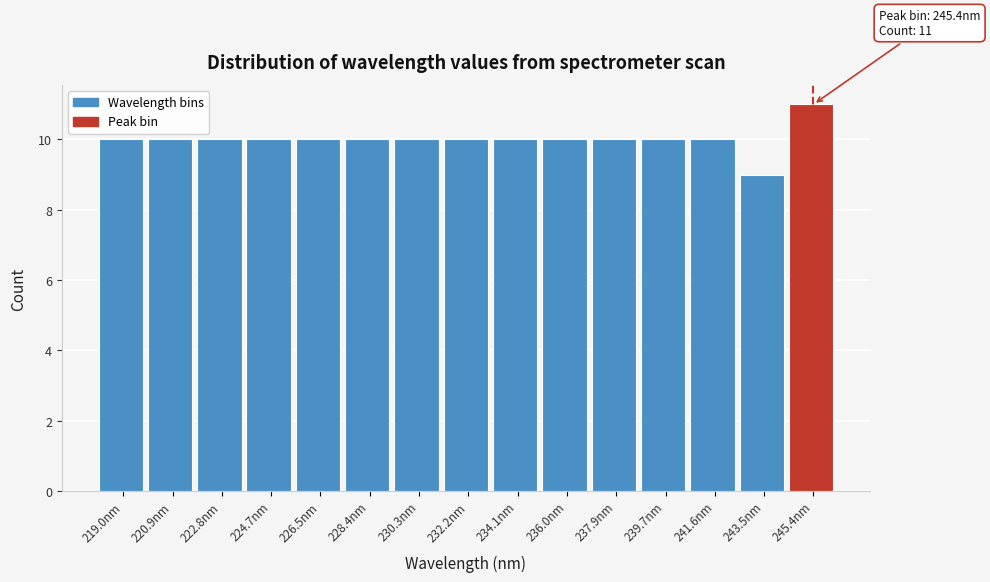

Over which range of the x-axis is the bar tallest?

244.4 to 246.4